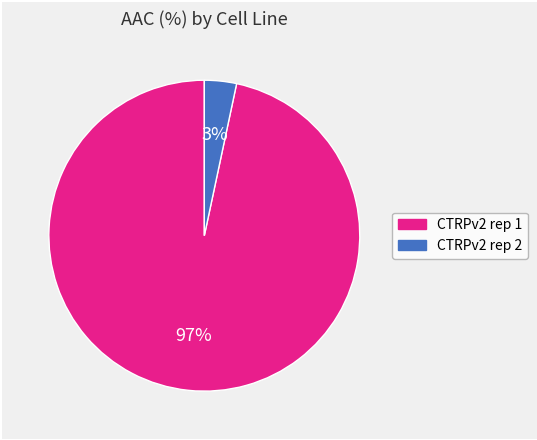

To the nearest percent, what percentage of the pie is CTRPv2 rep 2?

3%